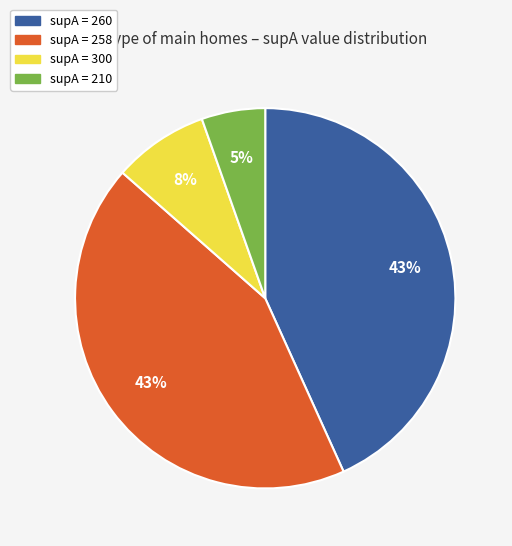

Is there any slice that represents more than half of the pie?

No